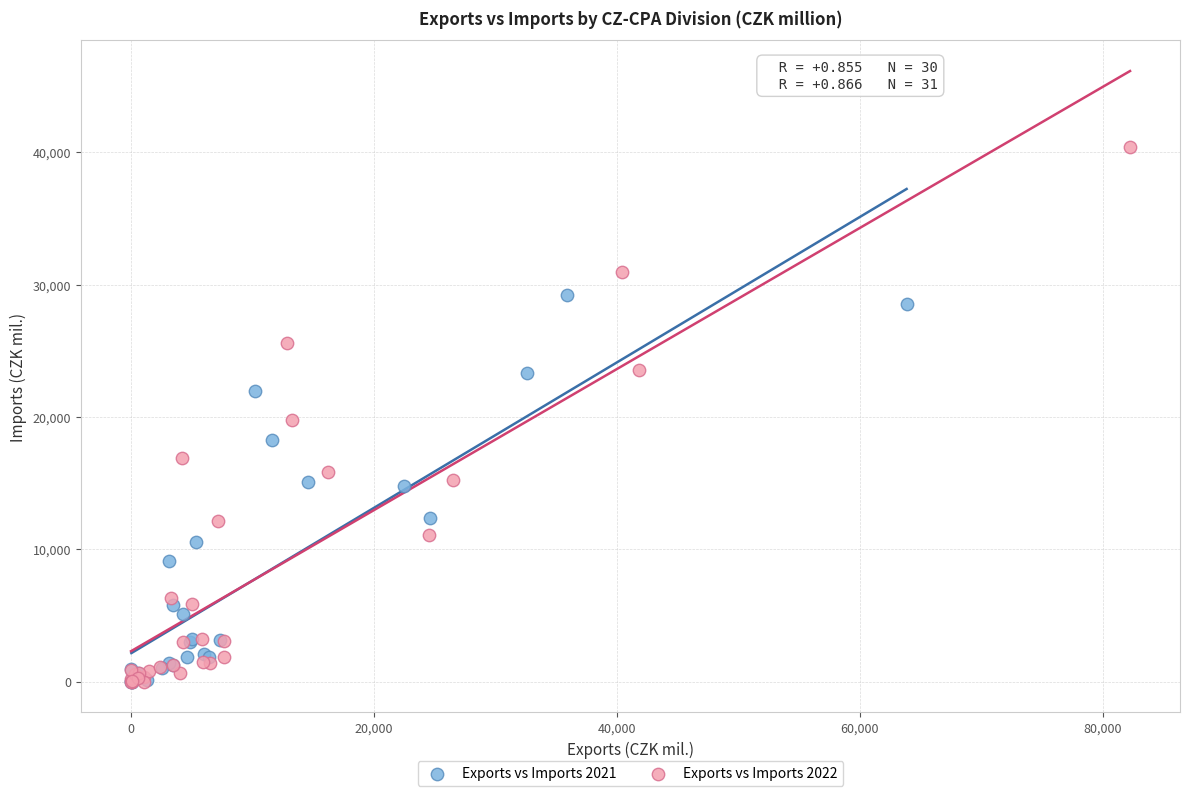

Which series reaches the maximum Y coordinate?

Exports vs Imports 2022